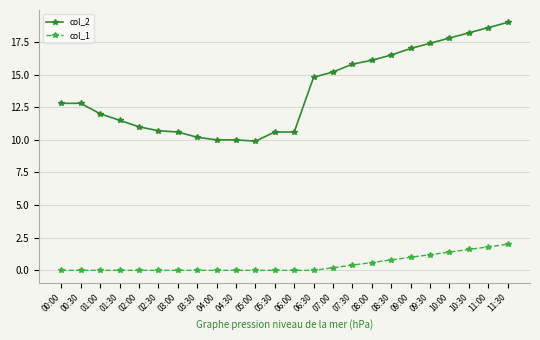

How many lines are shown in the chart?

2